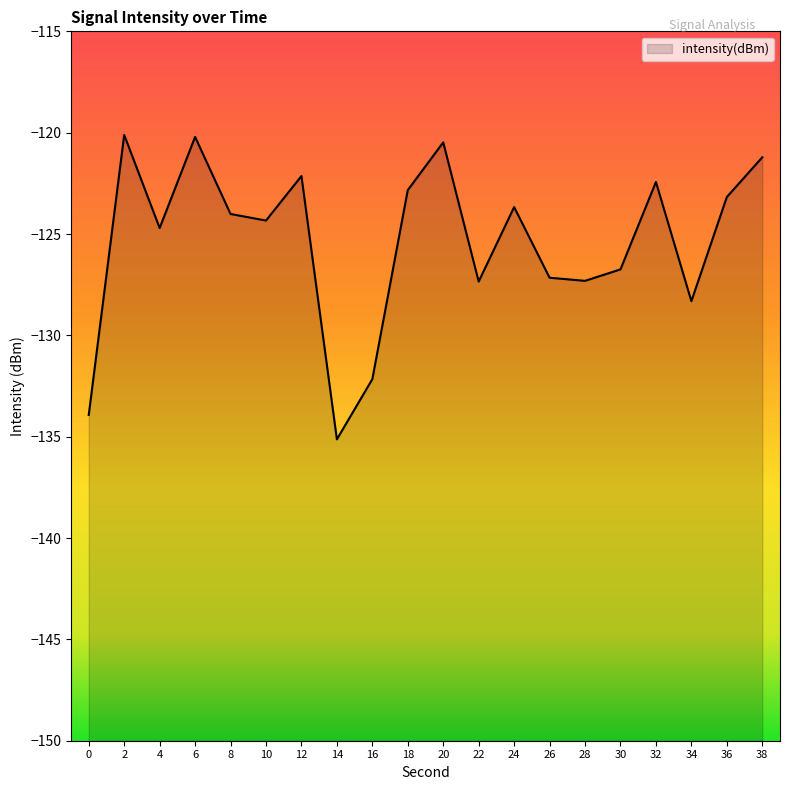

What is the sum of the values at 6 and 30?

-247.0